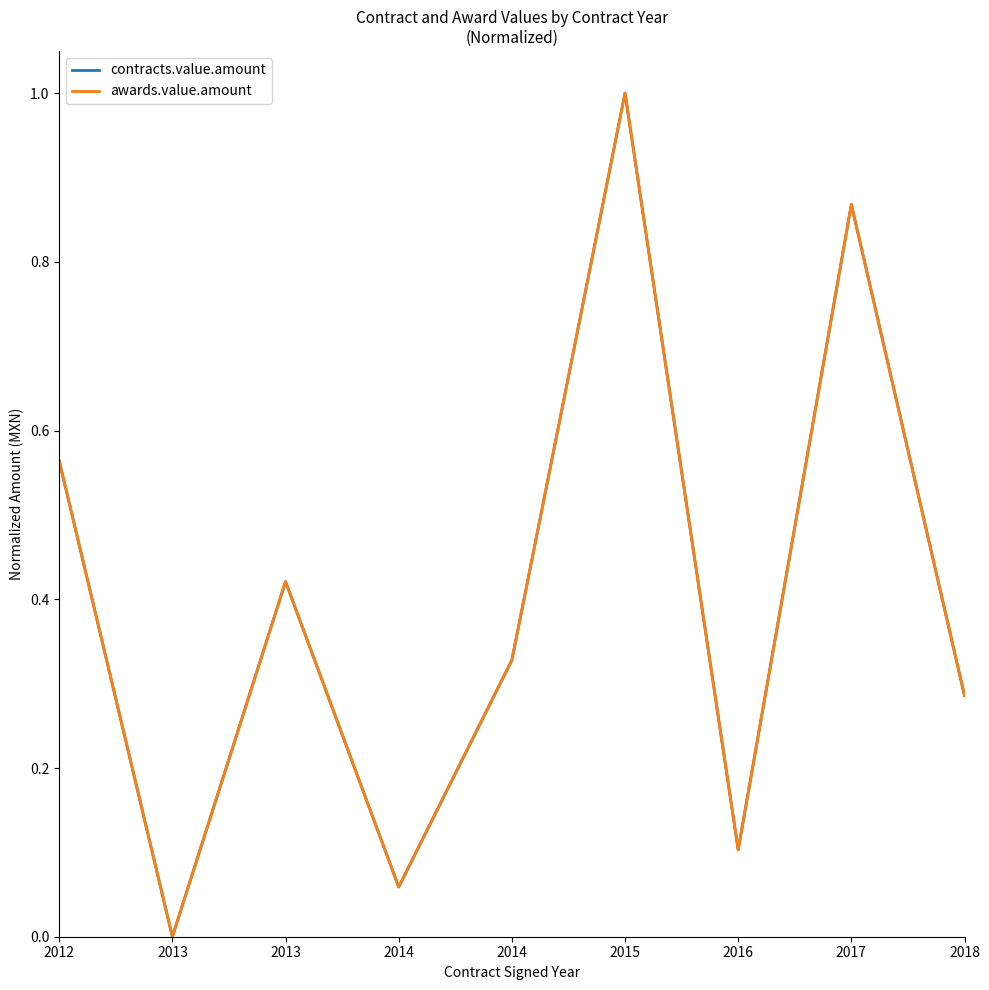

Does the chart display data point markers on the line(s)?

No